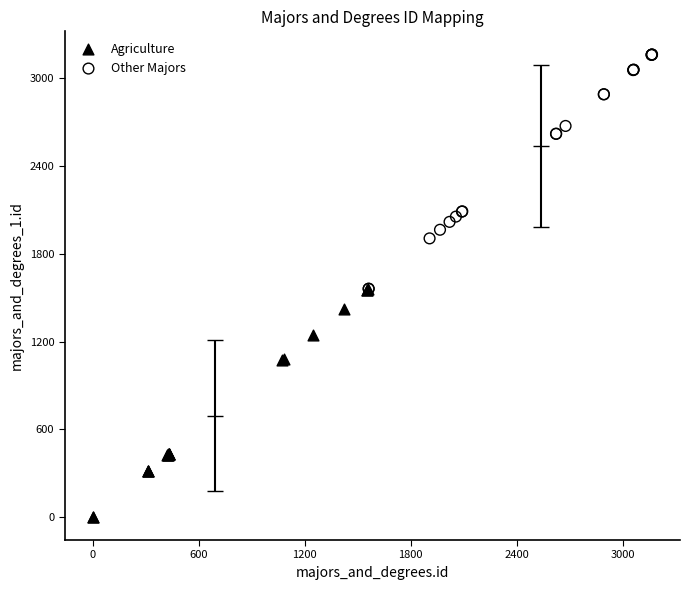

Which series has the largest Y range (max minus min)?

Other Majors